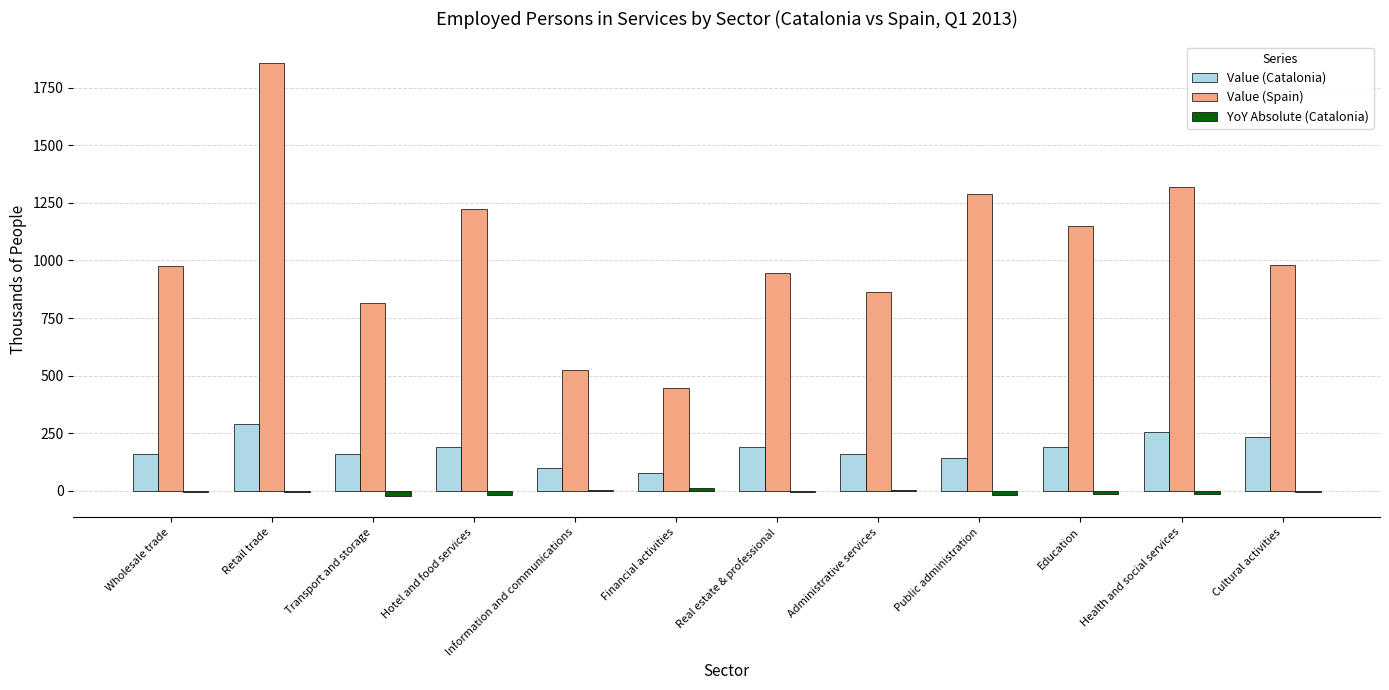

What is the total value across all series at Administrative services?

1026.9